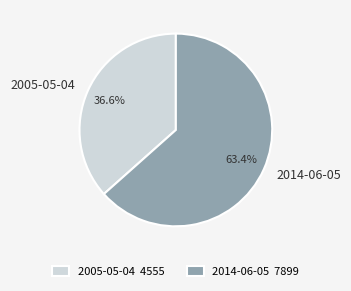

How many segments does this pie chart have?

2